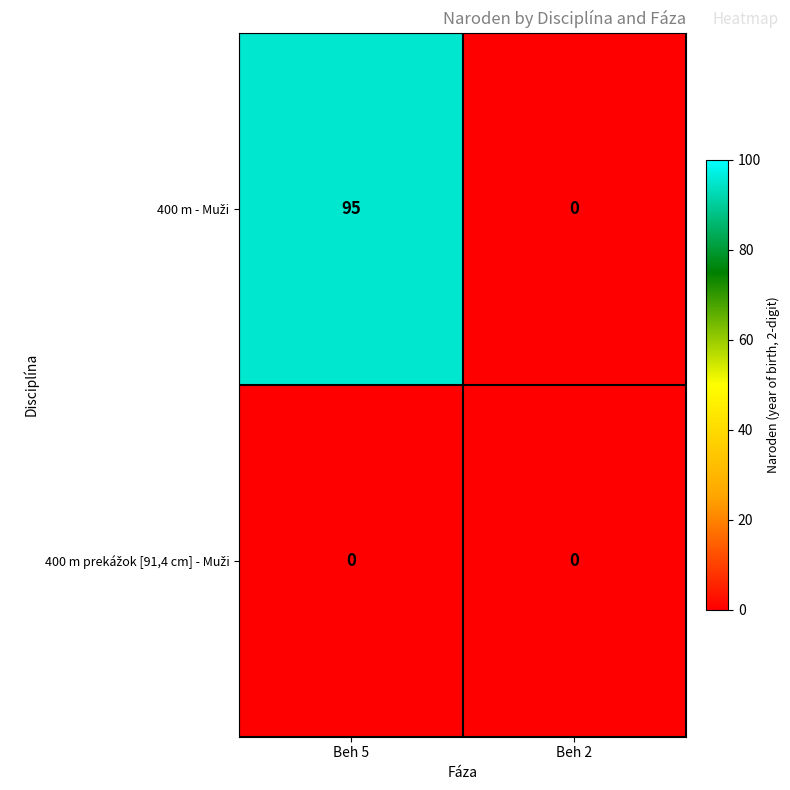

What is the total value across all series at Beh 5?

95